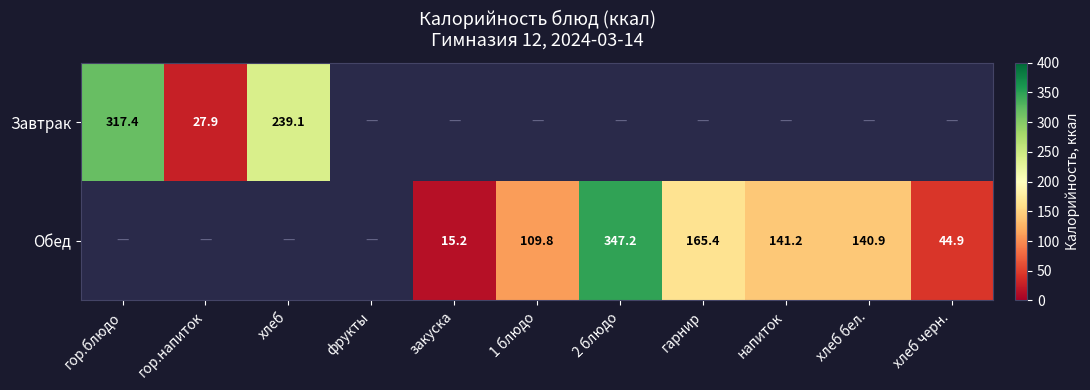

The Обед series shows 140.9 at хлеб бел.. True or false?

True